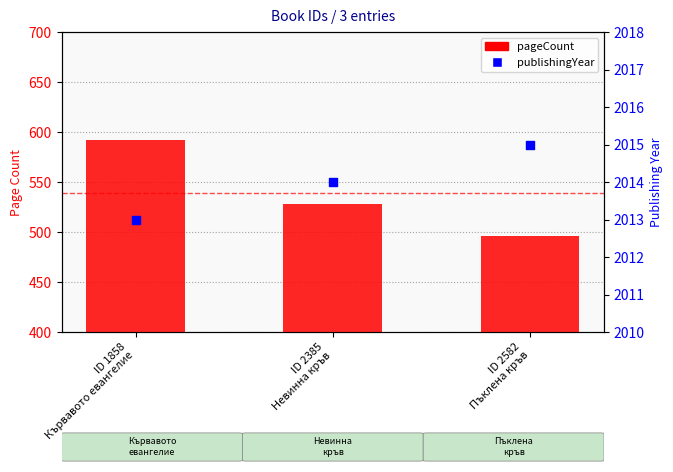

Which series has the largest total across all categories?

publishingYear